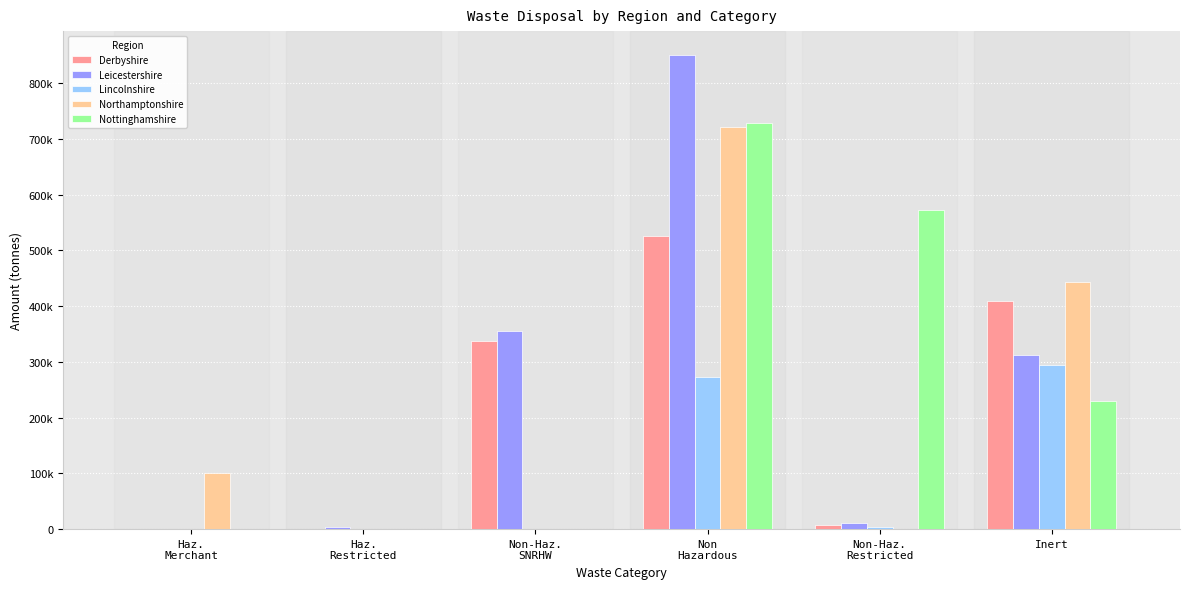

Where does the Leicestershire series first go above 312232?

Non-Haz.
SNRHW